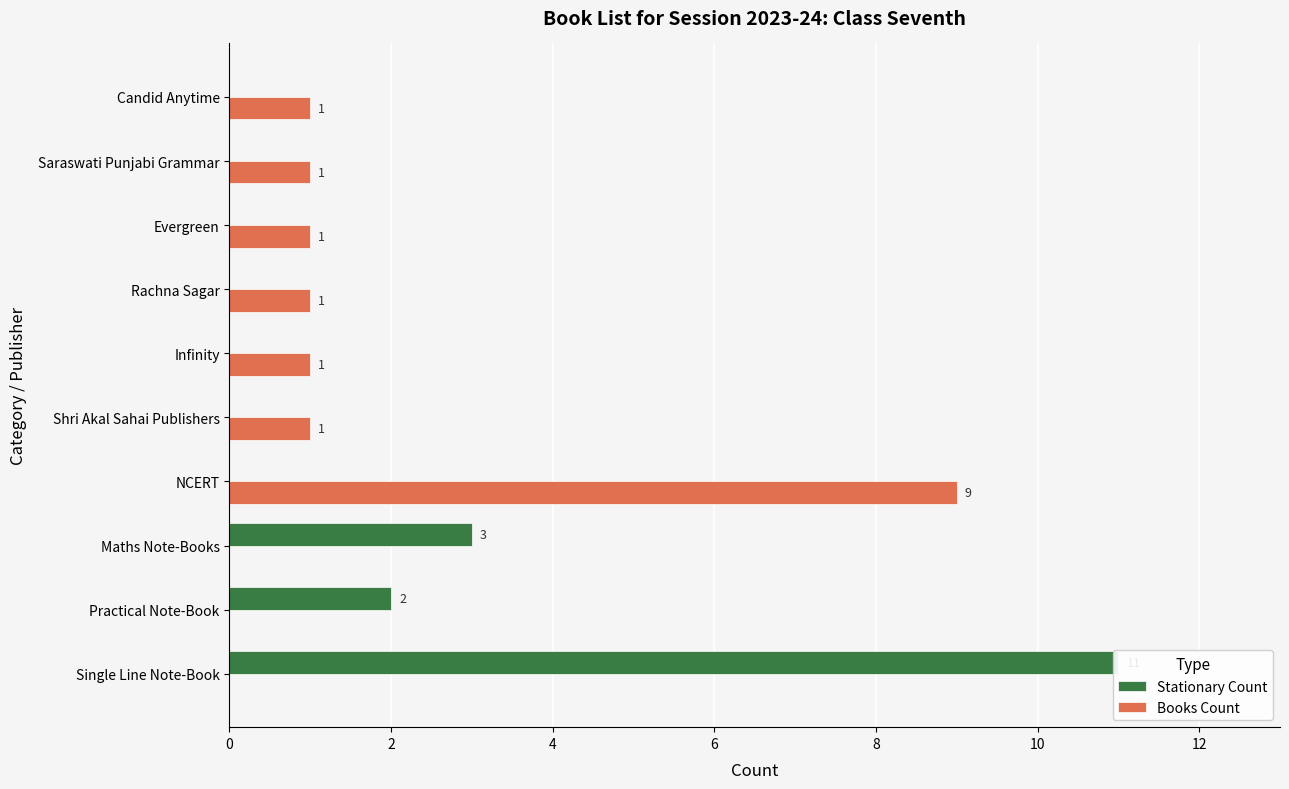

The Books Count series shows -6 at Single Line Note-Book. True or false?

False